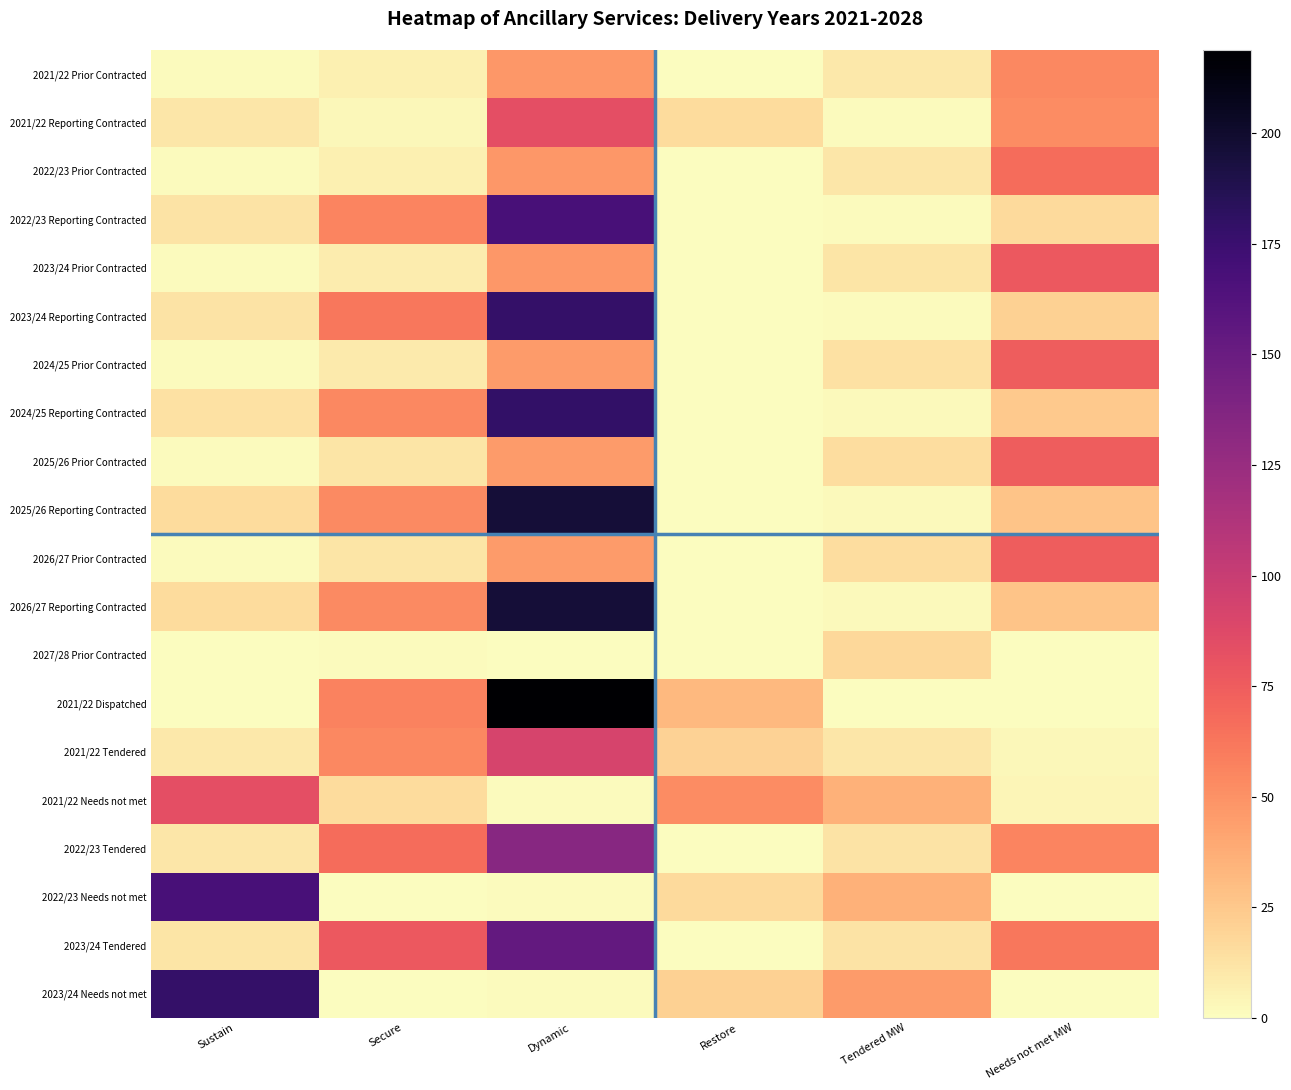

Reading right to left, what are all the values shown in this chart?

2021/22 Prior Contracted: Needs not met MW=54.6	Tendered MW=9.9	Restore=0.0	Dynamic=47.9	Secure=6.2	Sustain=1.2
2021/22 Reporting Contracted: Needs not met MW=52.3	Tendered MW=1.5	Restore=16.0	Dynamic=83.5	Secure=2.8	Sustain=10.4
2022/23 Prior Contracted: Needs not met MW=67.3	Tendered MW=10.8	Restore=0.0	Dynamic=47.9	Secure=6.6	Sustain=1.2
2022/23 Reporting Contracted: Needs not met MW=16.4	Tendered MW=1.4	Restore=0.0	Dynamic=168.2	Secure=56.1	Sustain=12.1
2023/24 Prior Contracted: Needs not met MW=77.2	Tendered MW=11.8	Restore=0.0	Dynamic=47.9	Secure=8.3	Sustain=1.2
2023/24 Reporting Contracted: Needs not met MW=20.6	Tendered MW=1.6	Restore=0.0	Dynamic=178.5	Secure=62.2	Sustain=12.5
2024/25 Prior Contracted: Needs not met MW=74.5	Tendered MW=13.3	Restore=0.0	Dynamic=45.6	Secure=9.2	Sustain=1.2
2024/25 Reporting Contracted: Needs not met MW=24.6	Tendered MW=2.1	Restore=0.0	Dynamic=178.9	Secure=54.7	Sustain=13.3
2025/26 Prior Contracted: Needs not met MW=74.9	Tendered MW=14.6	Restore=0.0	Dynamic=45.6	Secure=11.5	Sustain=1.2
2025/26 Reporting Contracted: Needs not met MW=26.9	Tendered MW=1.9	Restore=0.0	Dynamic=195.9	Secure=53.3	Sustain=15.7
2026/27 Prior Contracted: Needs not met MW=74.9	Tendered MW=14.6	Restore=0.0	Dynamic=45.6	Secure=11.5	Sustain=1.2
2026/27 Reporting Contracted: Needs not met MW=26.9	Tendered MW=1.9	Restore=0.0	Dynamic=195.9	Secure=53.3	Sustain=15.7
2027/28 Prior Contracted: Needs not met MW=0.0	Tendered MW=17.6	Restore=0.0	Dynamic=0.0	Secure=1.4	Sustain=0.1
2021/22 Dispatched: Needs not met MW=0.0	Tendered MW=0.0	Restore=32.0	Dynamic=218.8	Secure=56.8	Sustain=0.0
2021/22 Tendered: Needs not met MW=2.8	Tendered MW=10.4	Restore=20.0	Dynamic=92.3	Secure=54.6	Sustain=9.9
2021/22 Needs not met: Needs not met MW=4.0	Tendered MW=35.5	Restore=52.3	Dynamic=1.5	Secure=16.0	Sustain=83.5
2022/23 Tendered: Needs not met MW=56.1	Tendered MW=12.1	Restore=0.0	Dynamic=133.7	Secure=67.3	Sustain=10.8
2022/23 Needs not met: Needs not met MW=0.0	Tendered MW=35.7	Restore=16.4	Dynamic=1.4	Secure=0.0	Sustain=168.2
2023/24 Tendered: Needs not met MW=62.2	Tendered MW=12.5	Restore=0.0	Dynamic=153.8	Secure=77.2	Sustain=11.8
2023/24 Needs not met: Needs not met MW=0.0	Tendered MW=46.0	Restore=20.6	Dynamic=1.6	Secure=0.0	Sustain=178.5